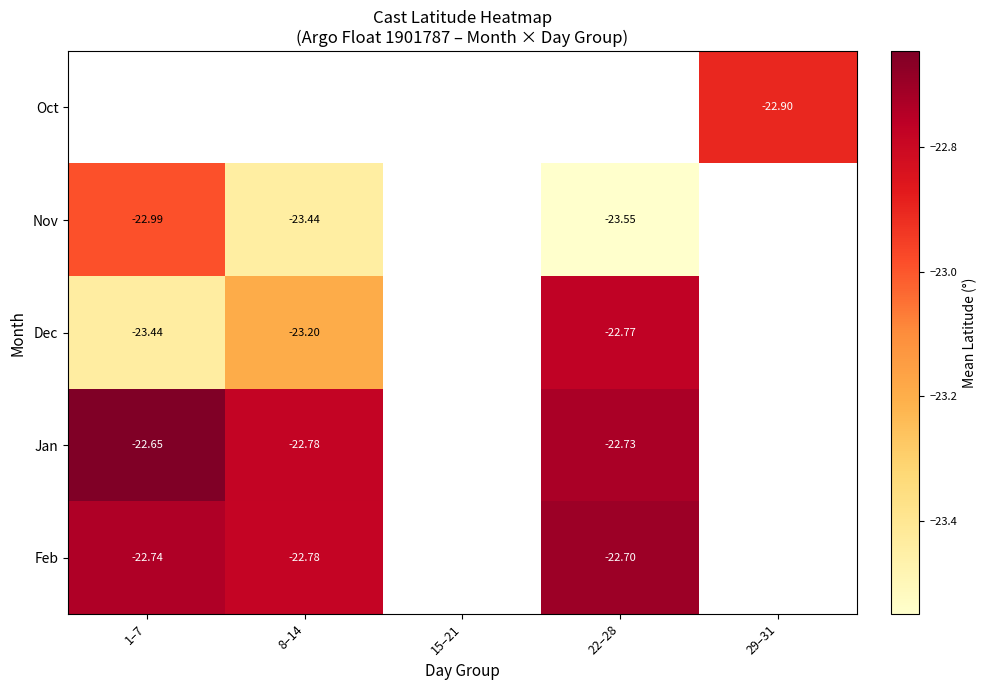

Count the number of categories in the chart.

5